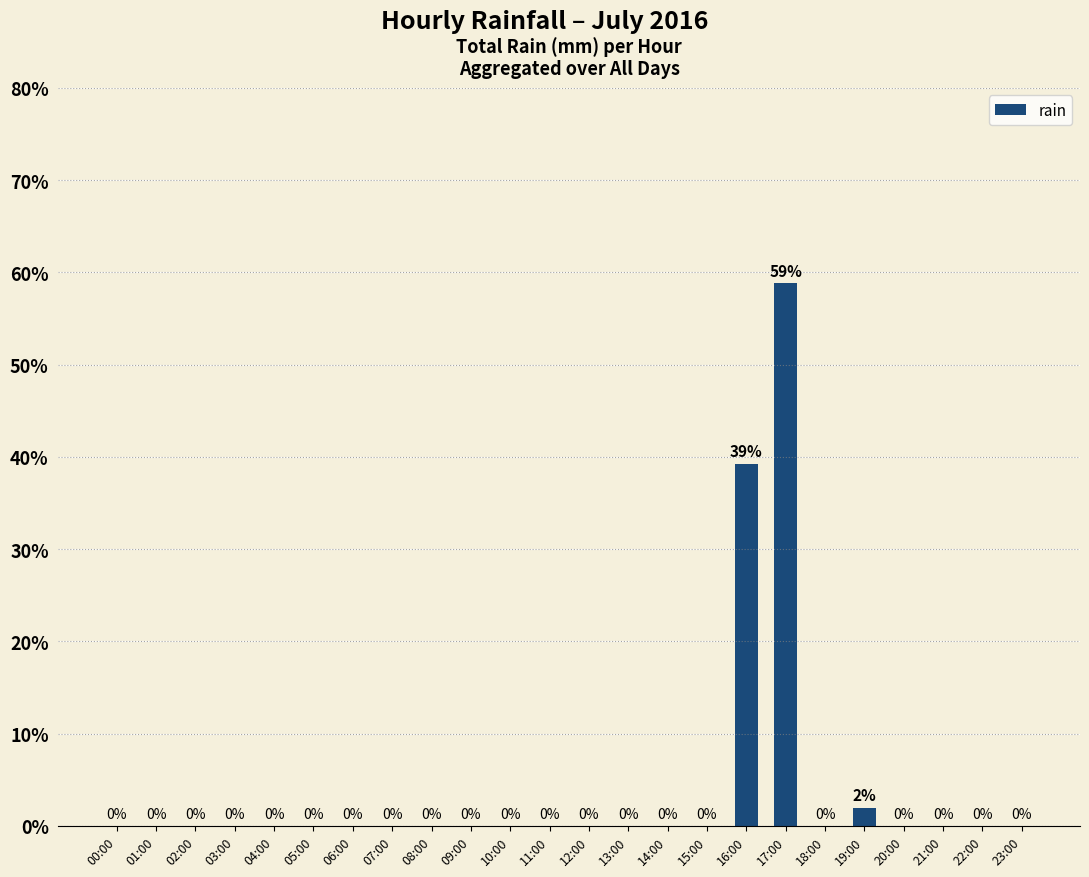

Where is the data nearest to the value 29?

16:00